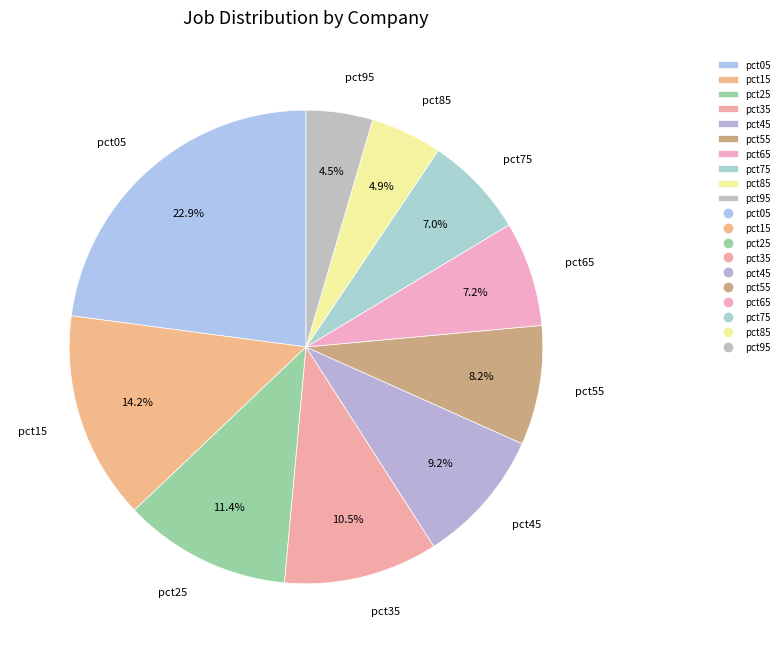

To the nearest percent, what is the average slice percentage?

10%